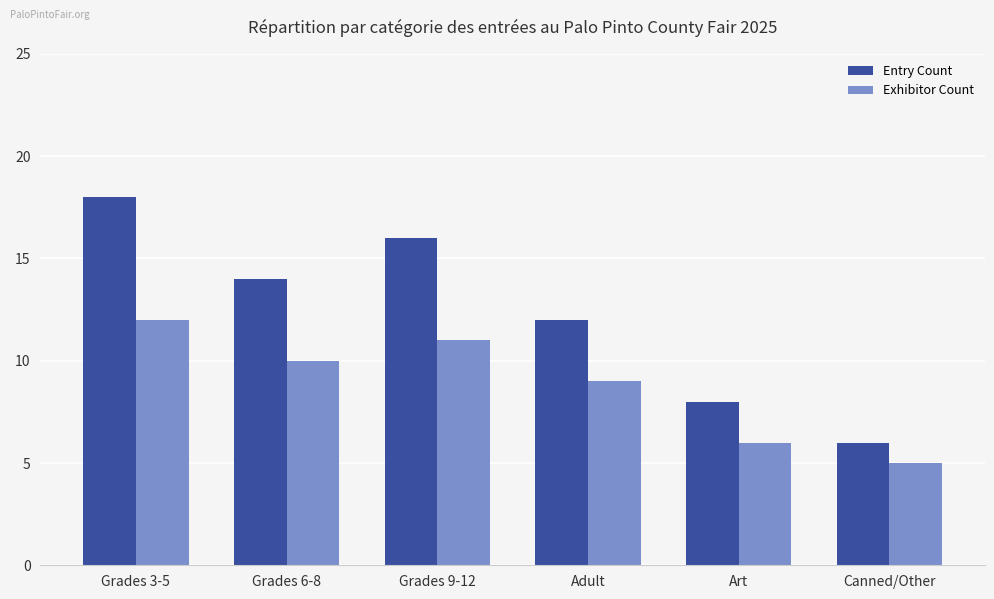

List the series in order of their overall mean, highest first.

Entry Count, Exhibitor Count